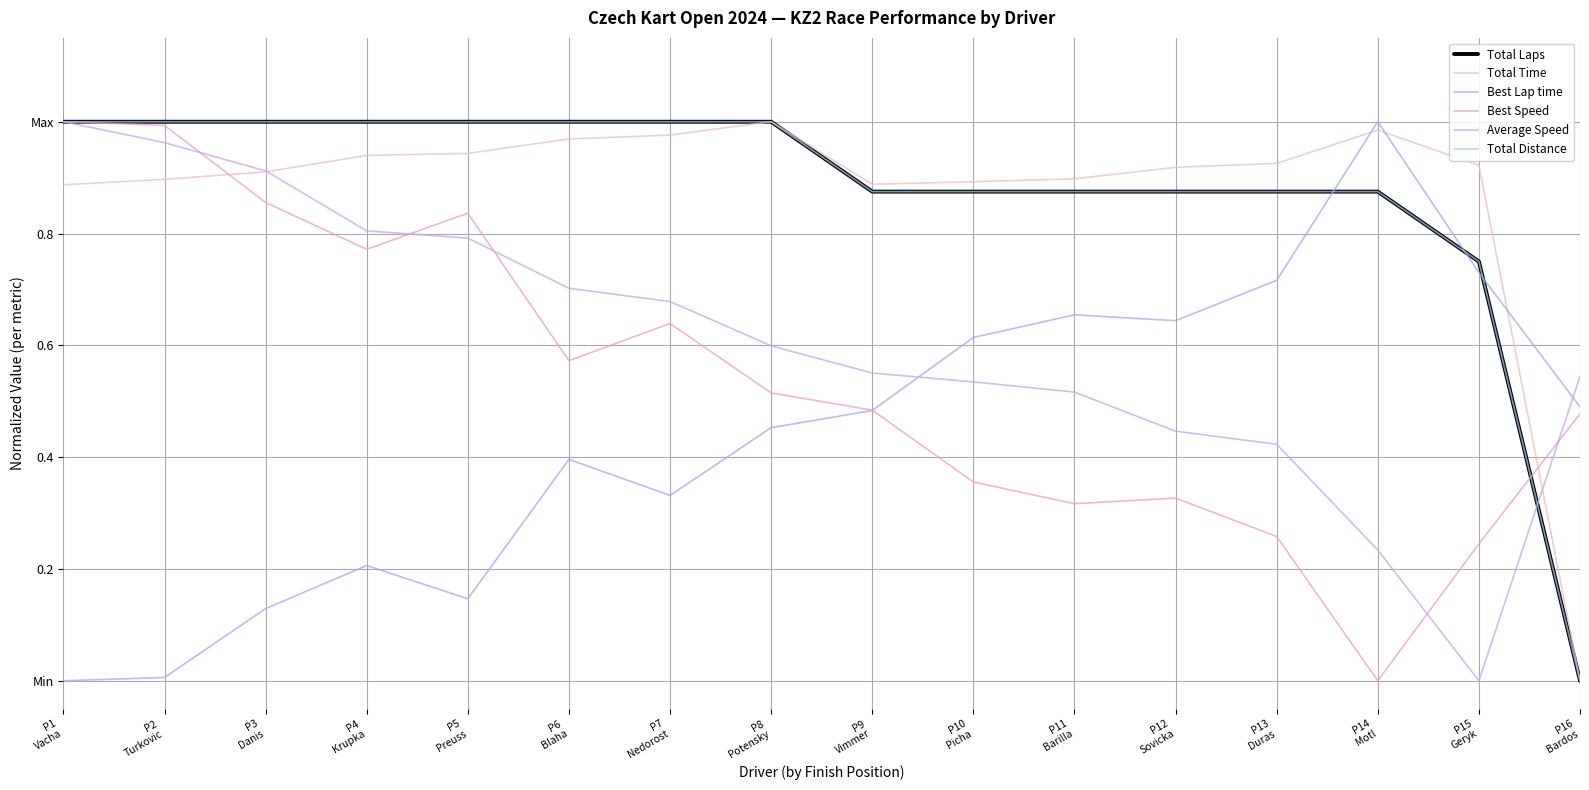

Between P5
Preuss and P7
Nedorost, which series saw the biggest shift?

Best Speed